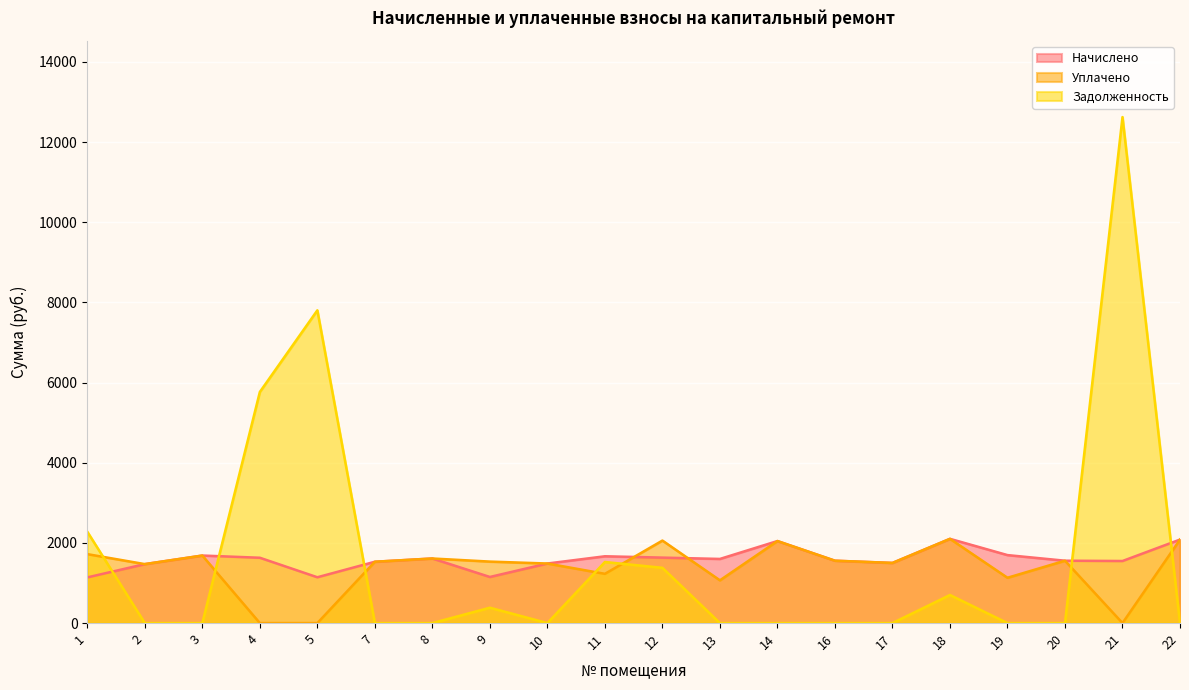

What is the sum of all Начислено values?

31833.6